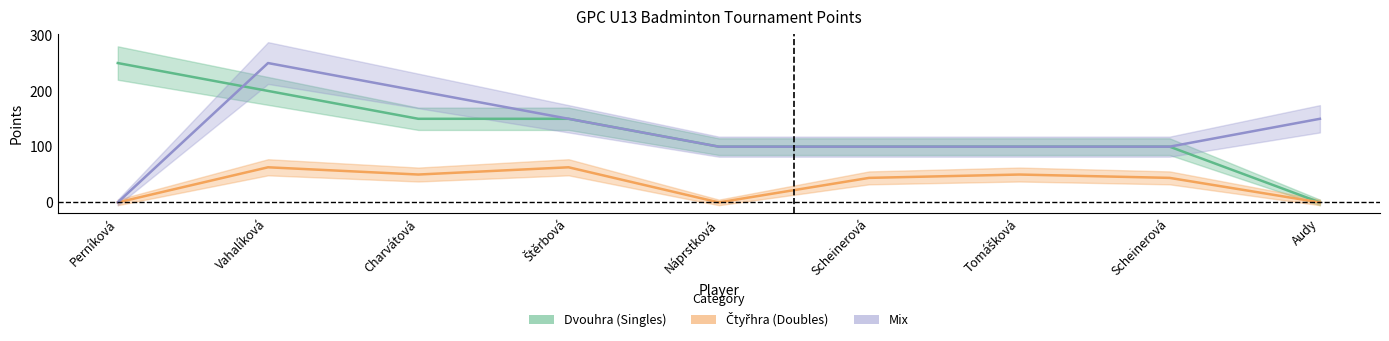

Is this an area chart (filled region under the line)?

No